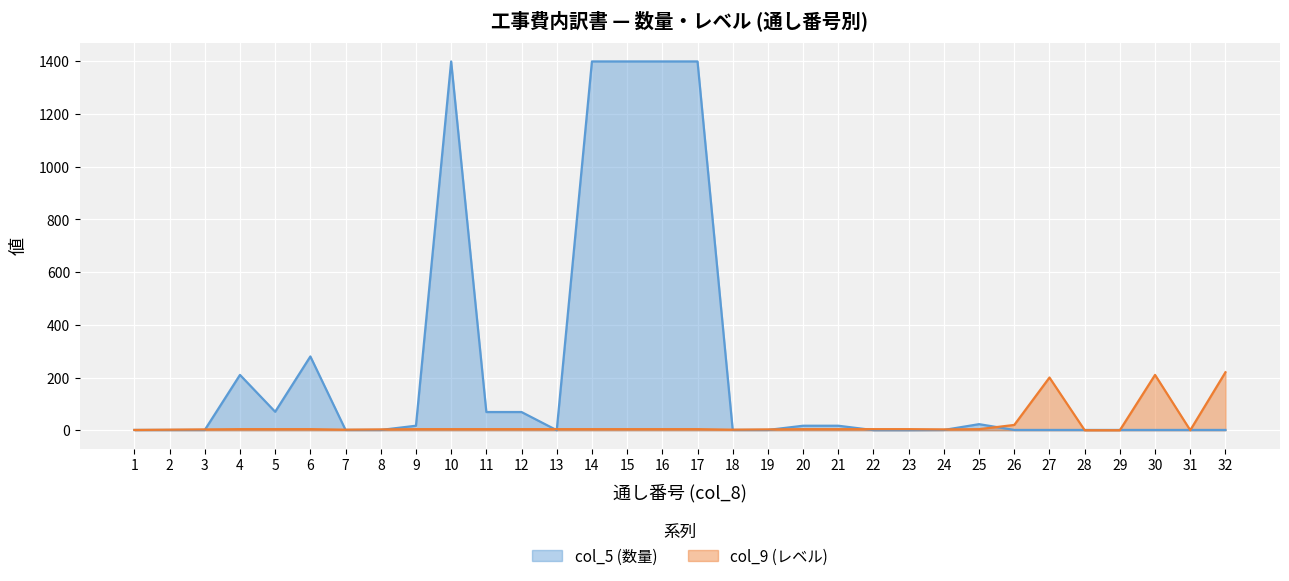

Between 31 and 26, which is larger?

31